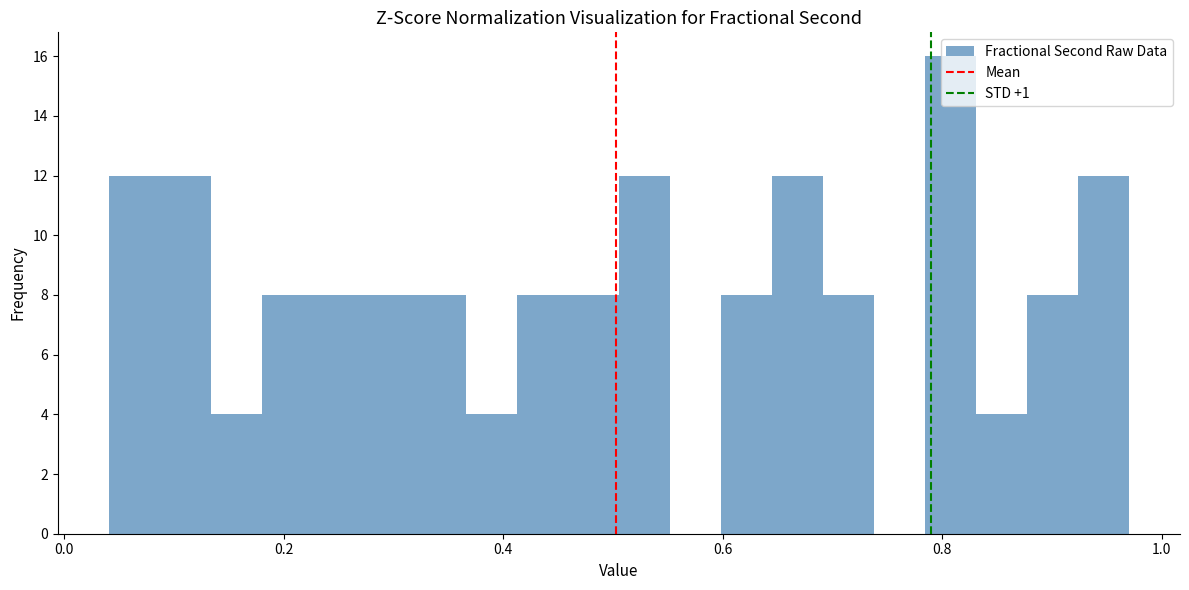

Read against the x-axis, roughly where is the centre of the tallest bar?

0.80